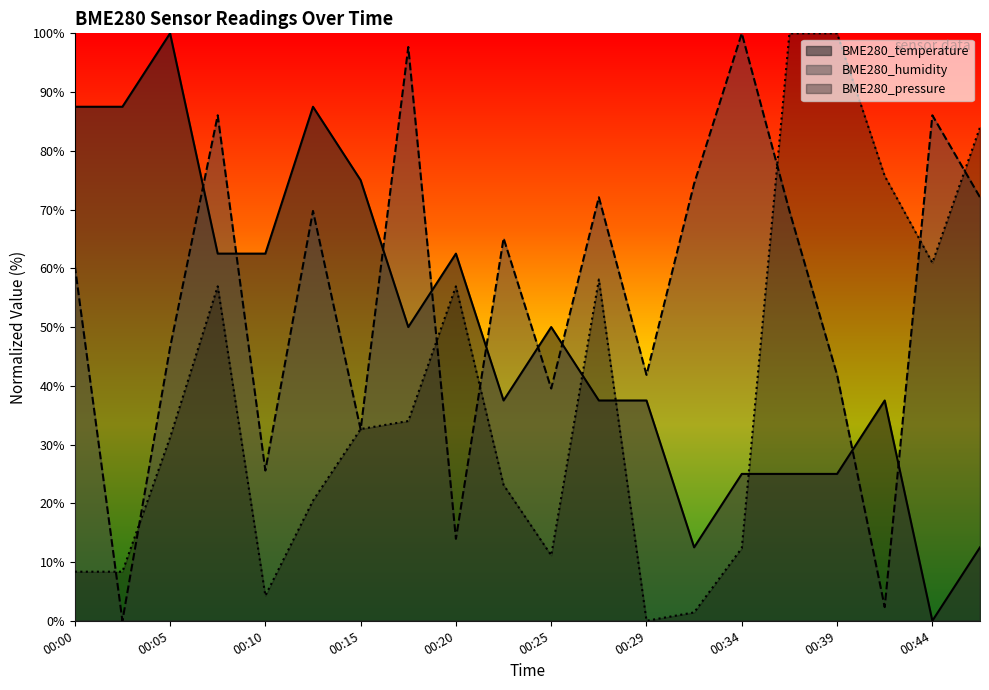

Between 00:29 and 00:42, which series saw the biggest shift?

BME280_pressure